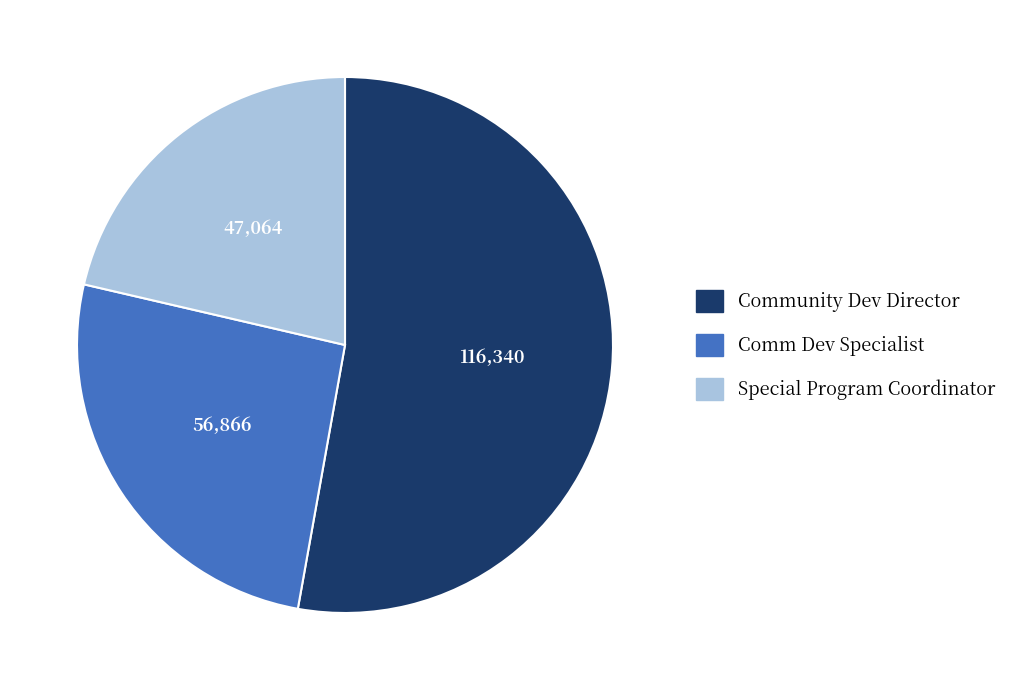

Is it true that Comm Dev Specialist is 32% of the pie?

False